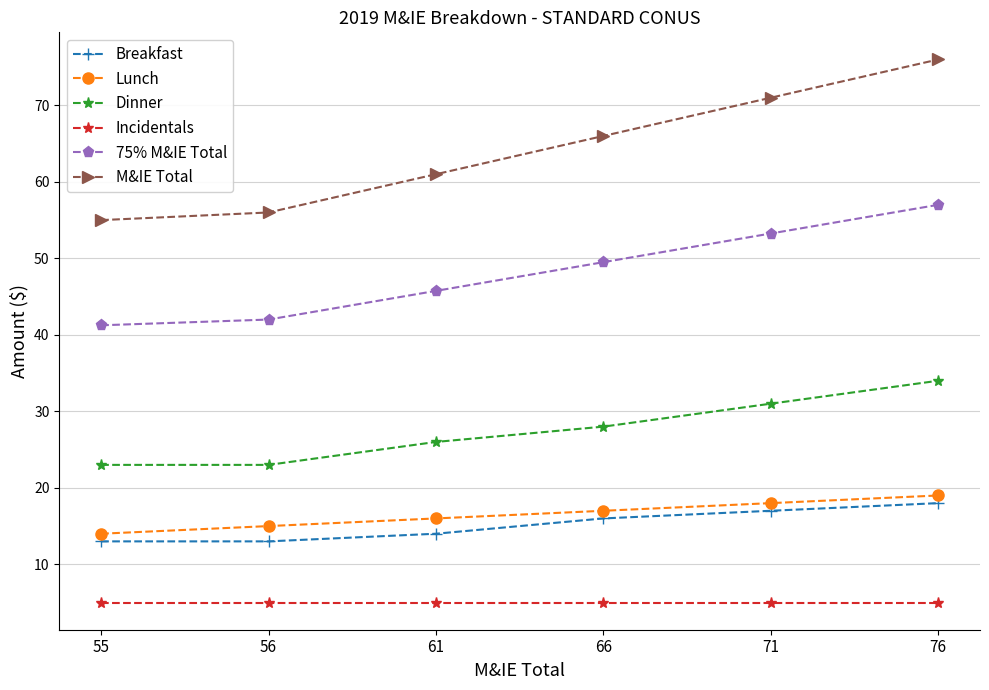

How many data points does each series have?

6